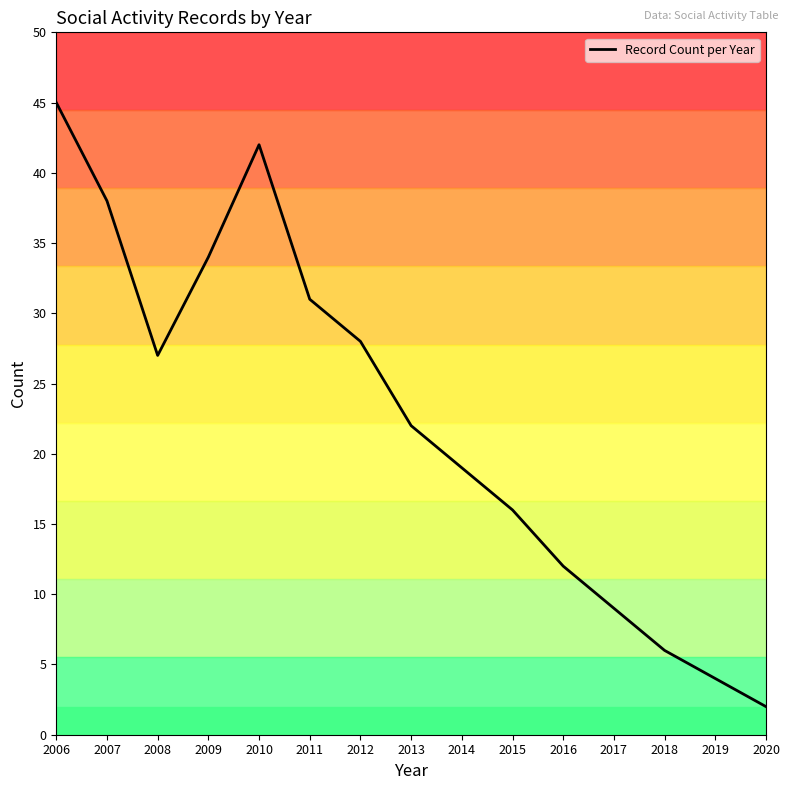

How many values exceed 22?

7